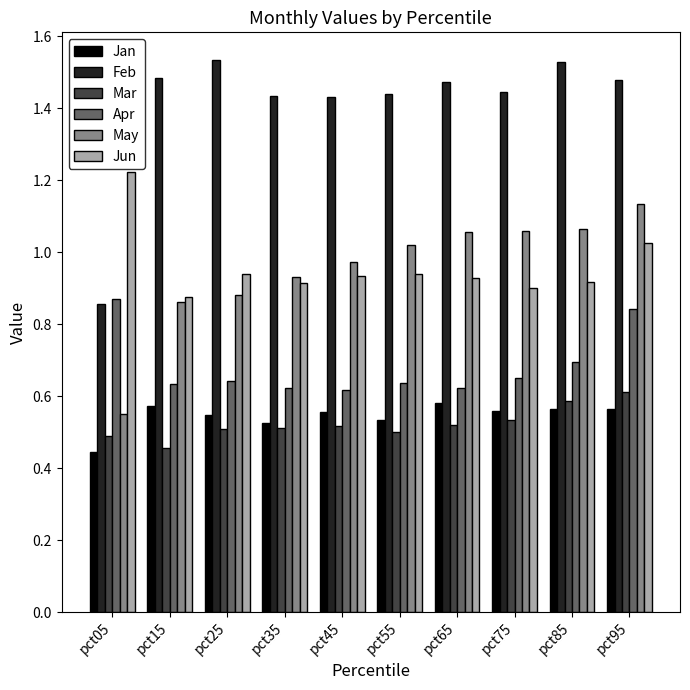

Which series has the largest total across all categories?

Feb